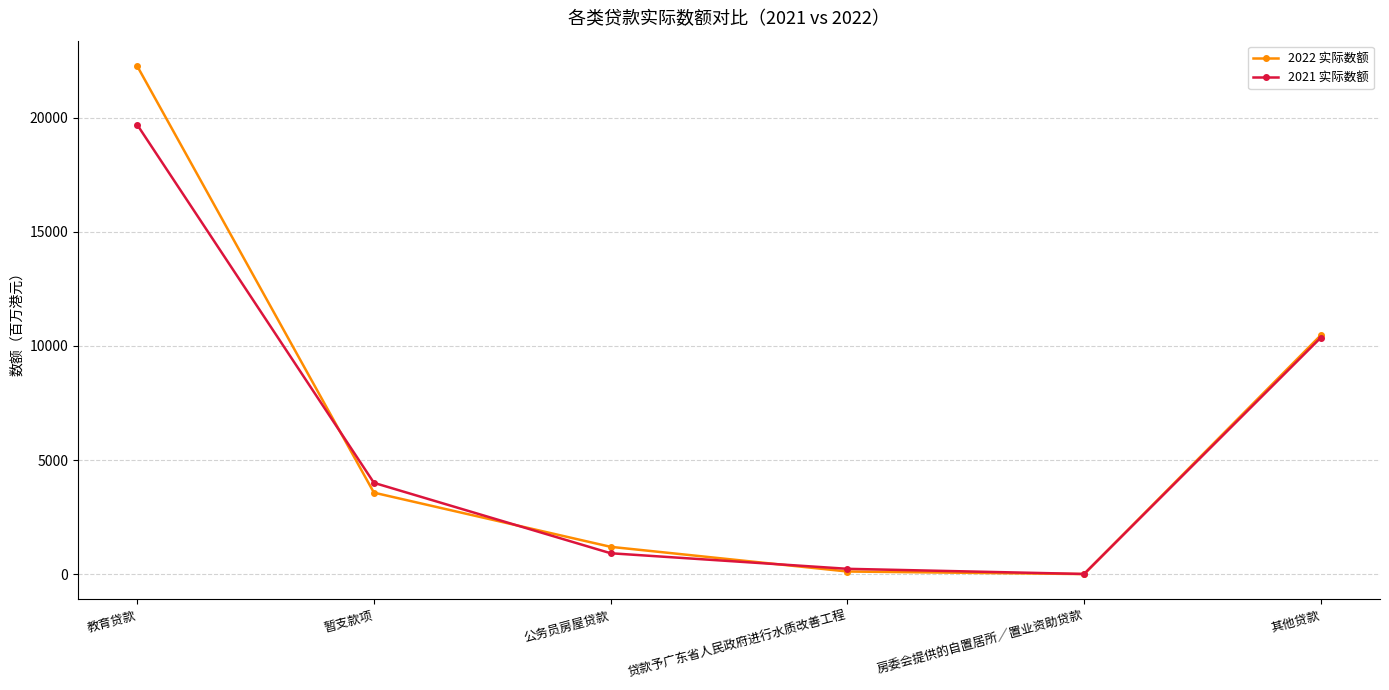

At which label is 2022 实际数额 closest to 11134?

其他贷款